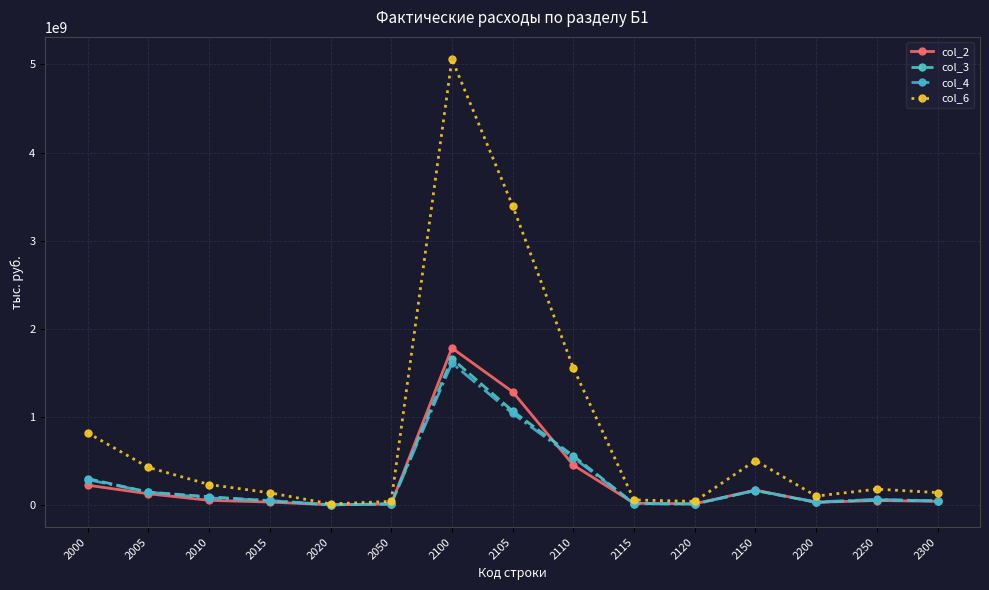

What is the minimum value shown in the chart?

4642257